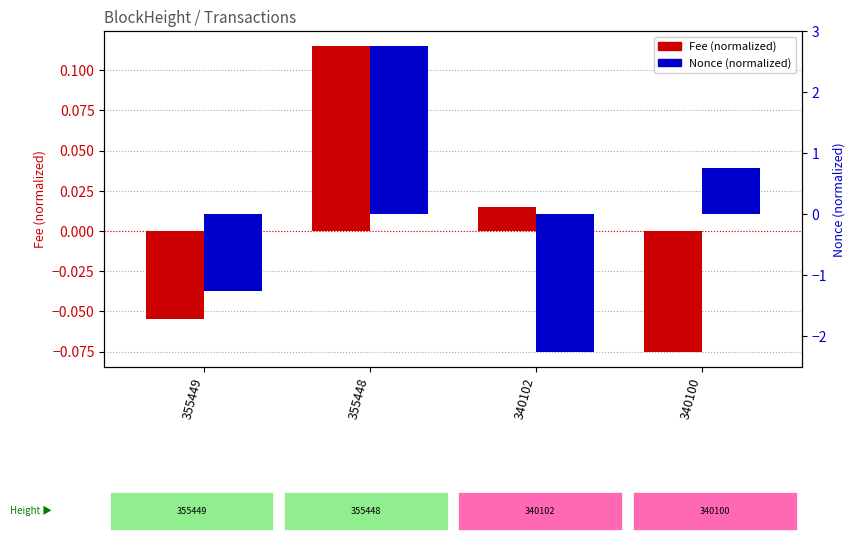

What is the value of the Fee (normalized) bar at the 4th from the left?

-0.1